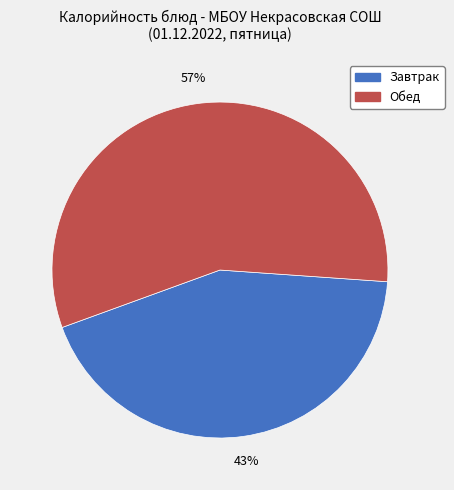

To the nearest percent, what is the average slice percentage?

50%